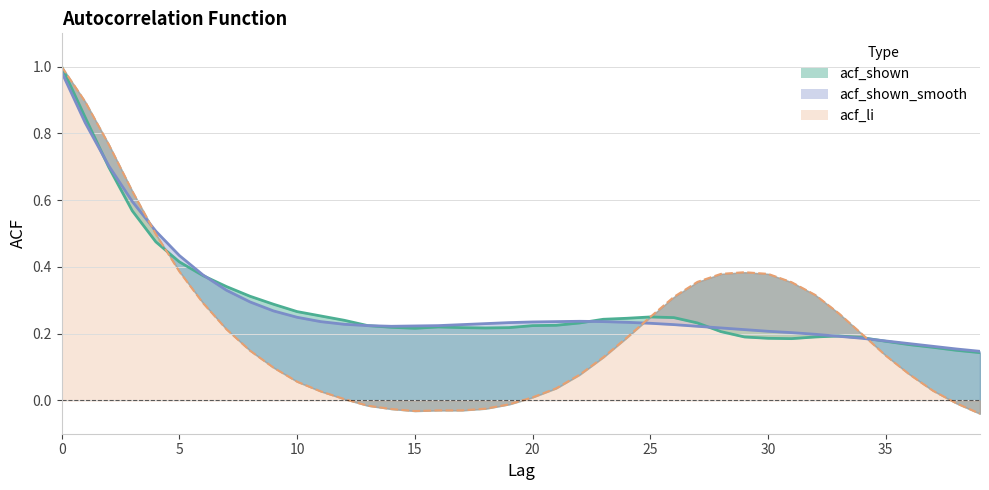

True or false: acf_shown_smooth and acf_shown cross at least once.

True